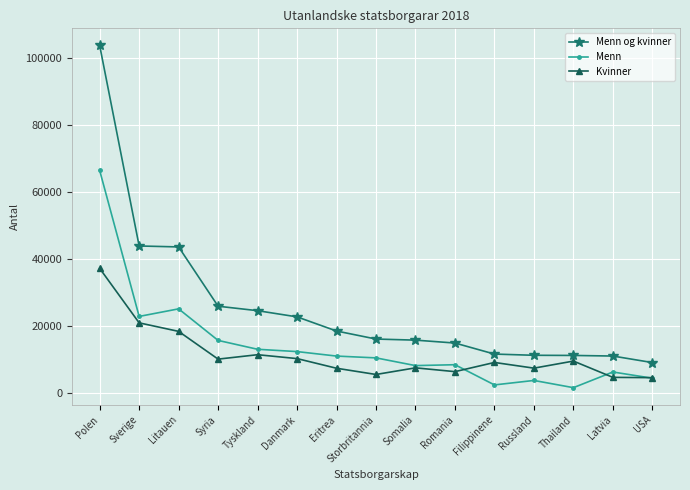

Which label corresponds to the largest value in the chart?

Polen